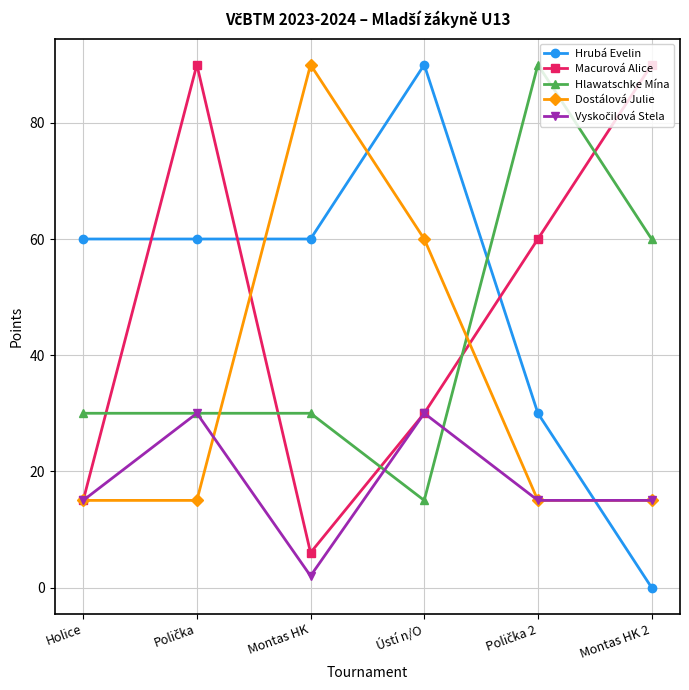

In Hlawatschke Mína, how many points are lower than both neighbors (excluding endpoints)?

1